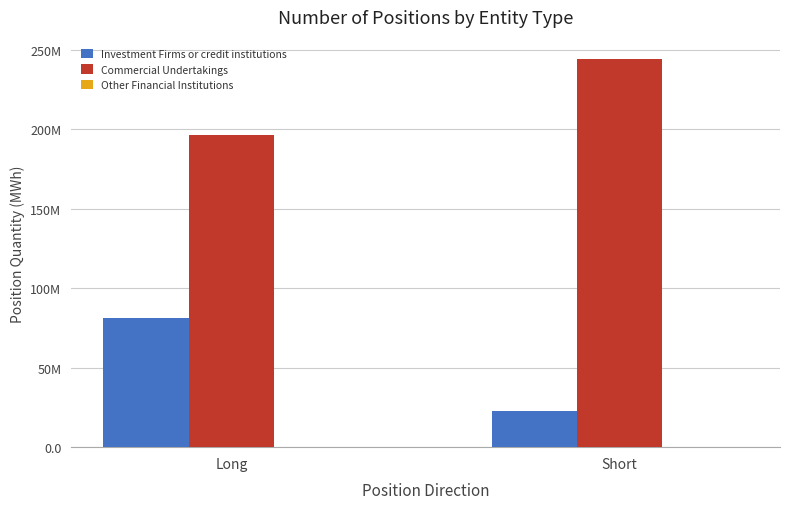

Reading left to right, extract all data points from this chart.

Investment Firms or credit institutions: 81384569	22939118
Commercial Undertakings: 196542749	244107260
Other Financial Institutions: 0	0